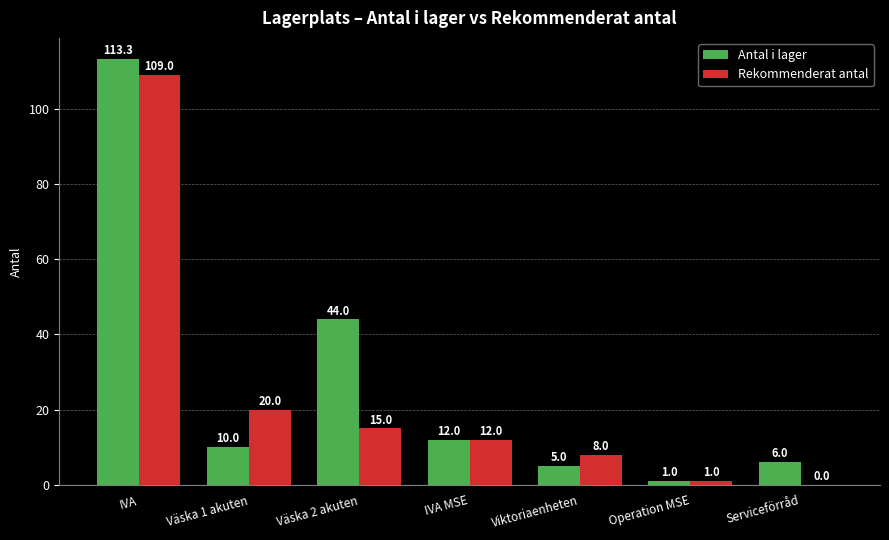

How many values in Rekommenderat antal are above zero?

6